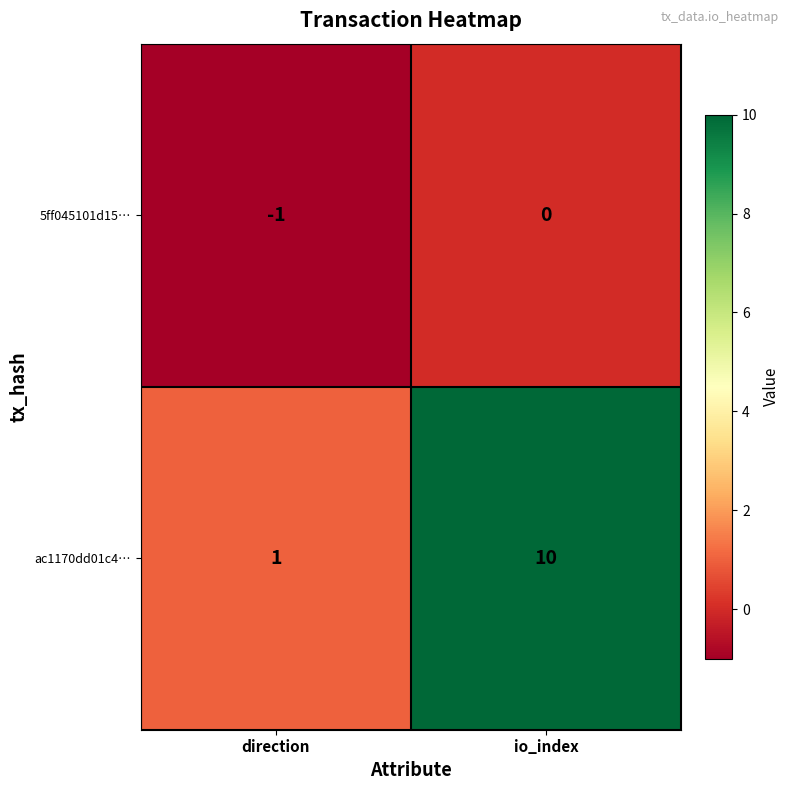

Which series changed the most between direction and io_index?

ac1170dd01c4…